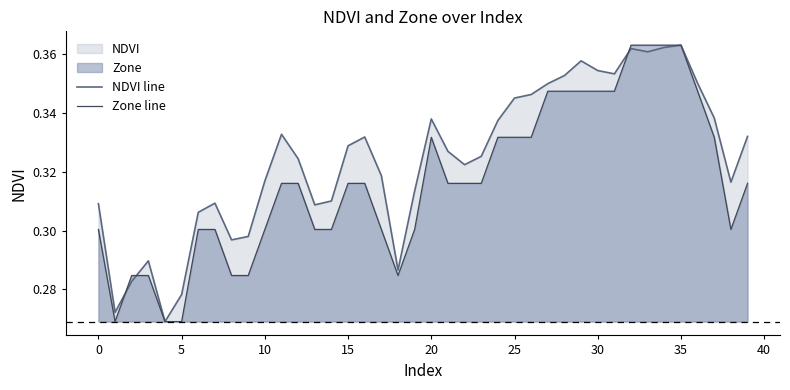

How many intersections are there between NDVI line and Zone line?

3